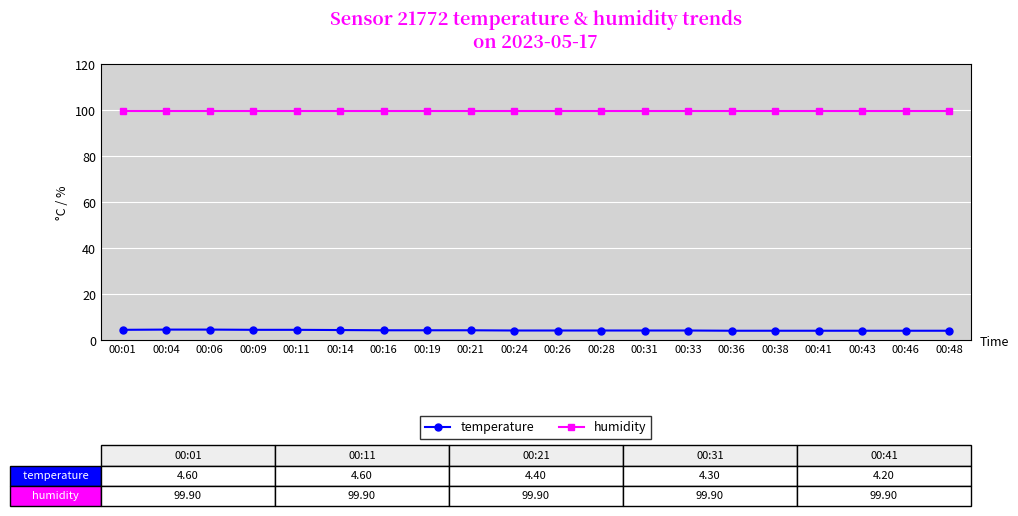

True or false: humidity and temperature intersect in this chart.

False